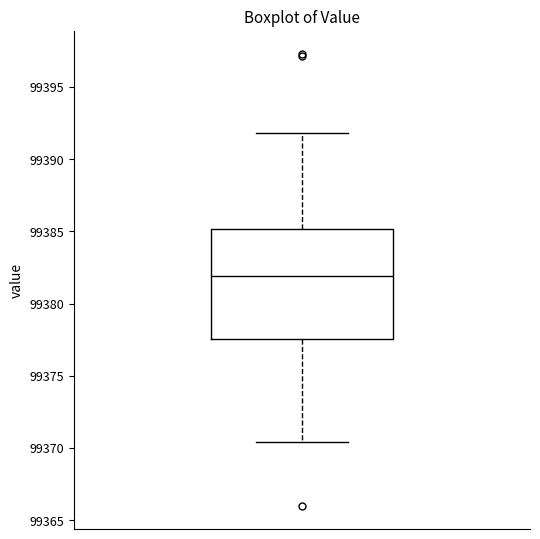

Transcribe this box plot: give where the median line is, the range the box spans, and where the two whiskers end, as read against the y-axis. The values are not printed on the chart, so give them approximately, as read against the axis.

median 99382.0, box 99377.5 to 99385.0, whiskers 99370.5 to 99392.0